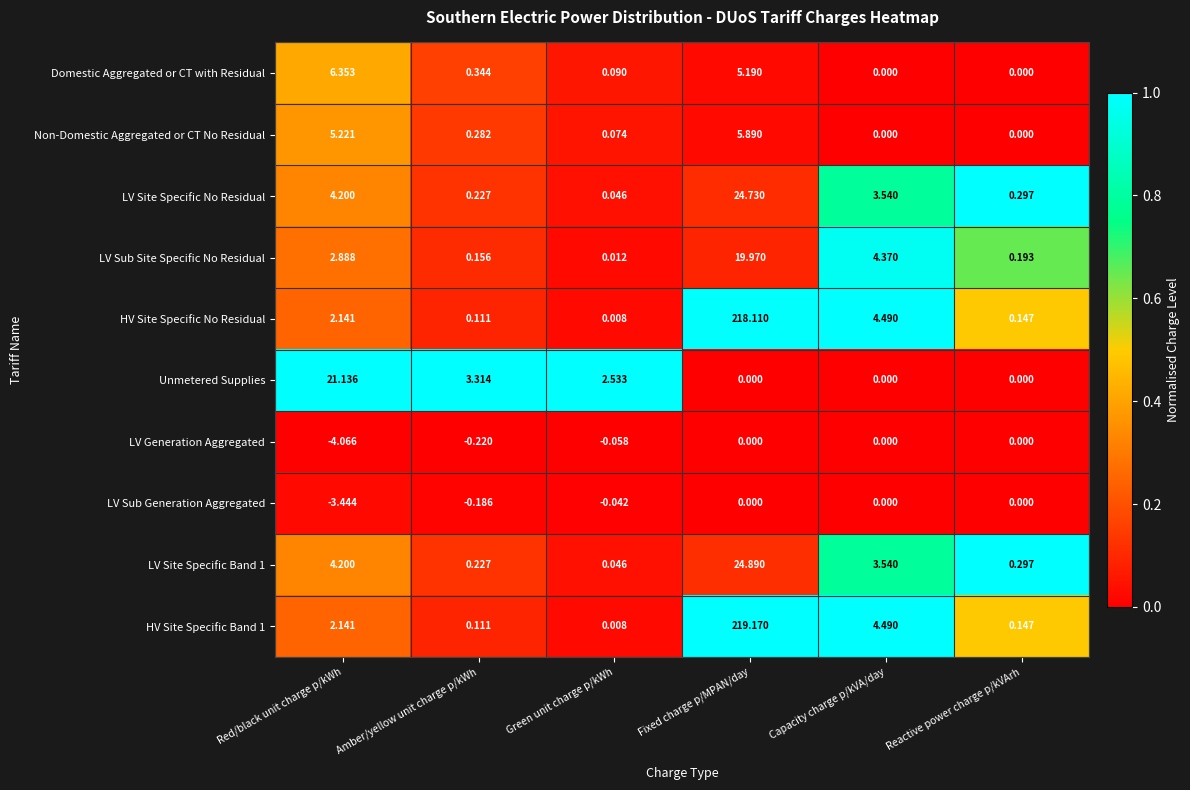

Which series has the largest range (max minus min)?

HV Site Specific Band 1